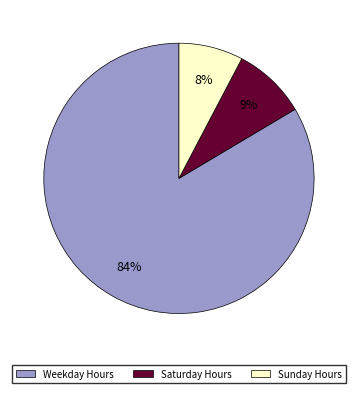

To the nearest percent, what is the average slice percentage?

33%